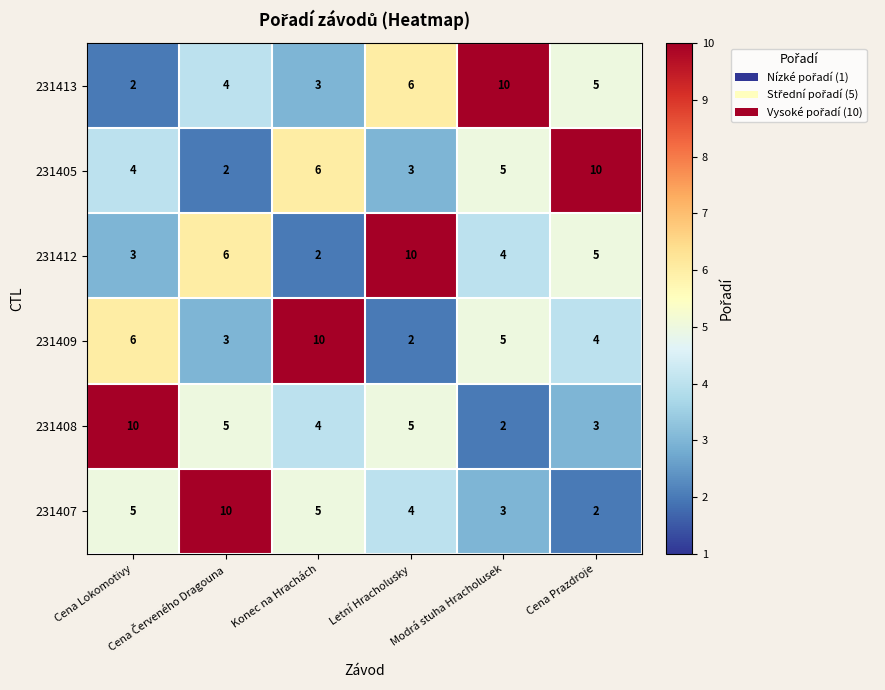

How many 231408 values are between 3 and 5?

4